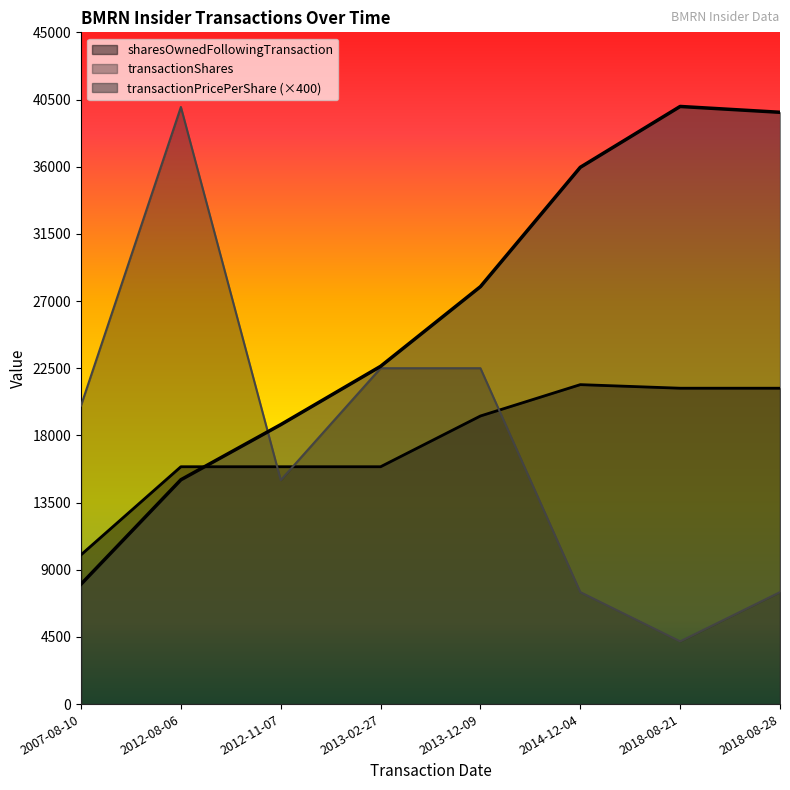

Which category has the highest value in the sharesOwnedFollowingTransaction series?

2014-12-04